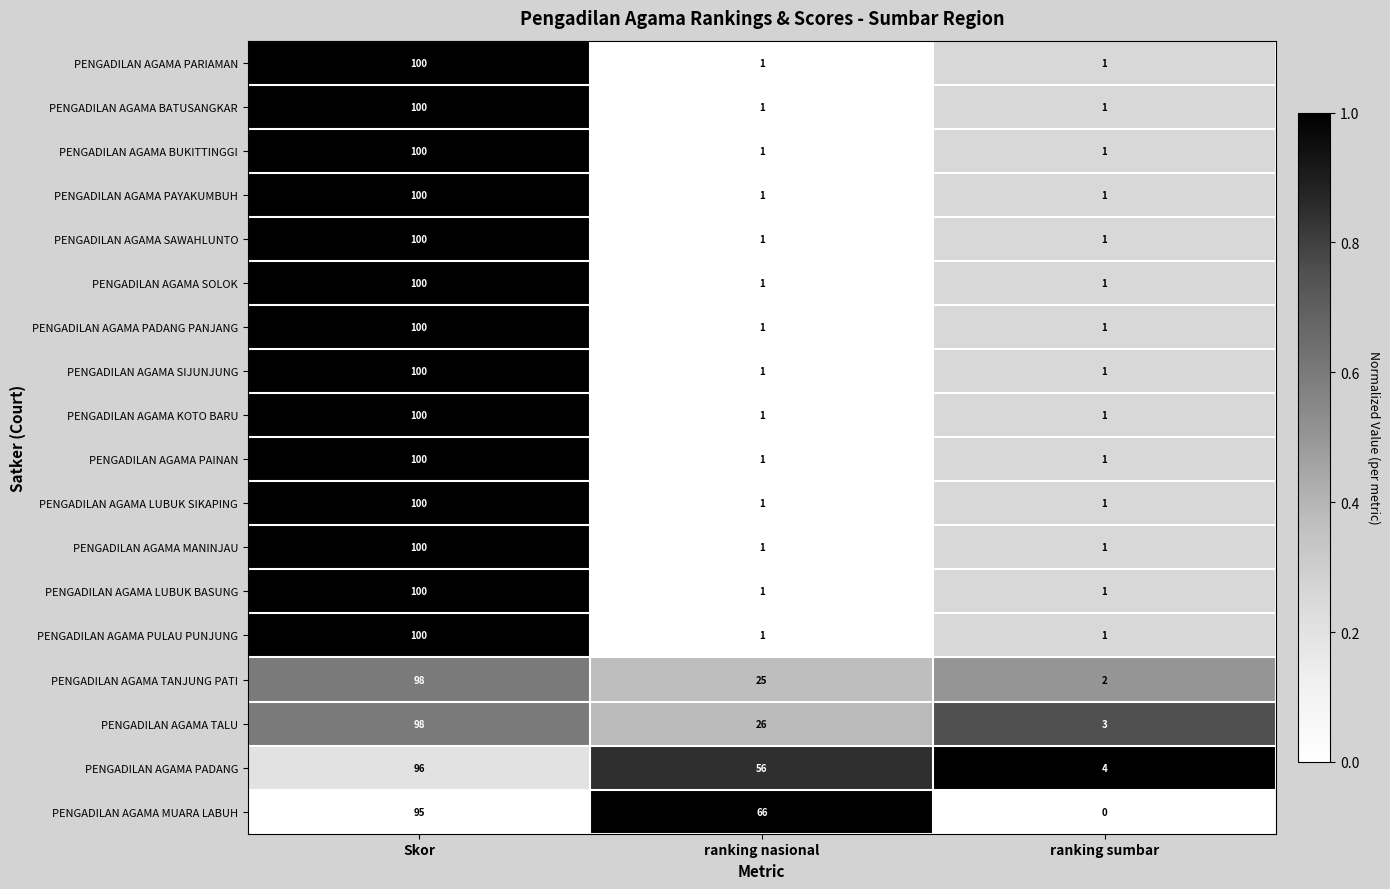

What is the difference between the highest and lowest values at Skor?

5